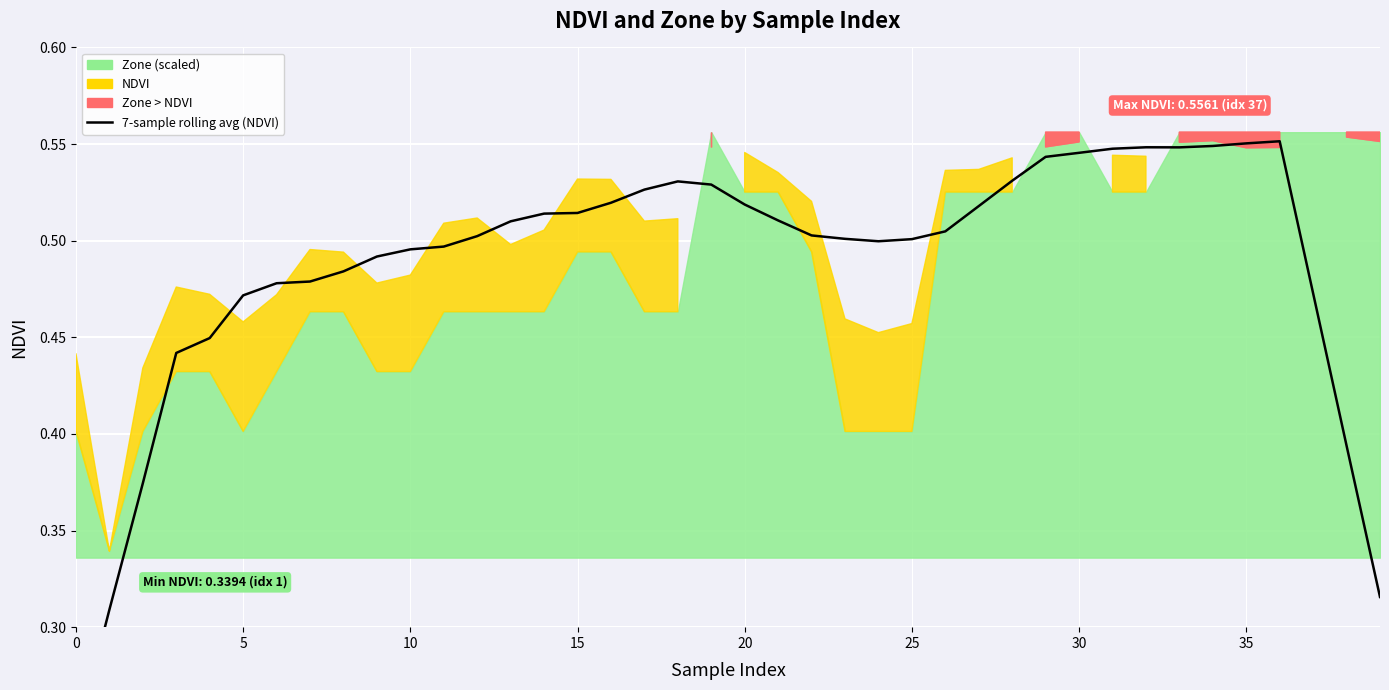

What value does the data have at 25?

0.5